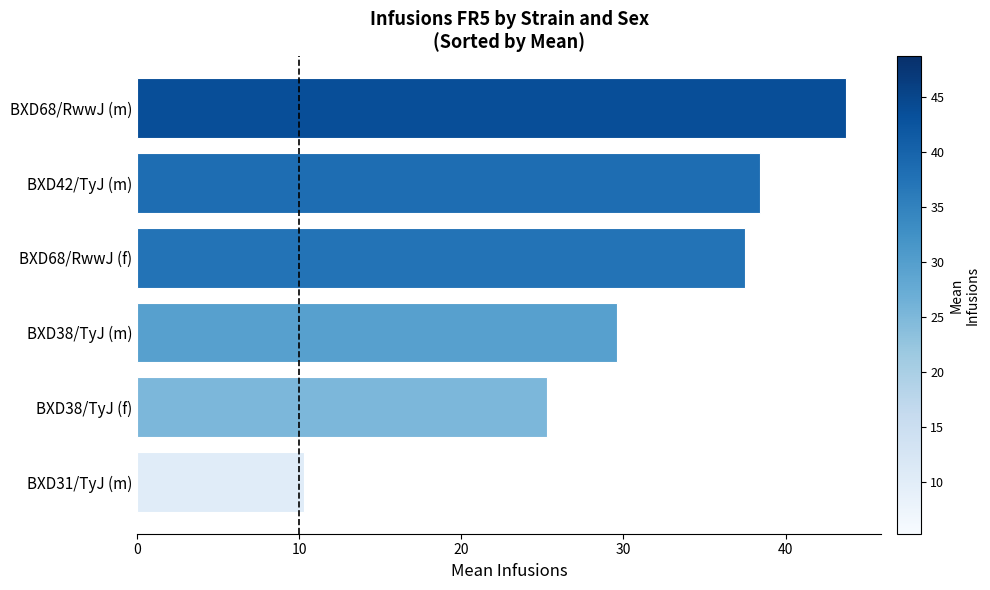

Reading bottom to top, list all the values displayed in this chart.

10.3	25.3	29.6	37.5	38.4	43.7